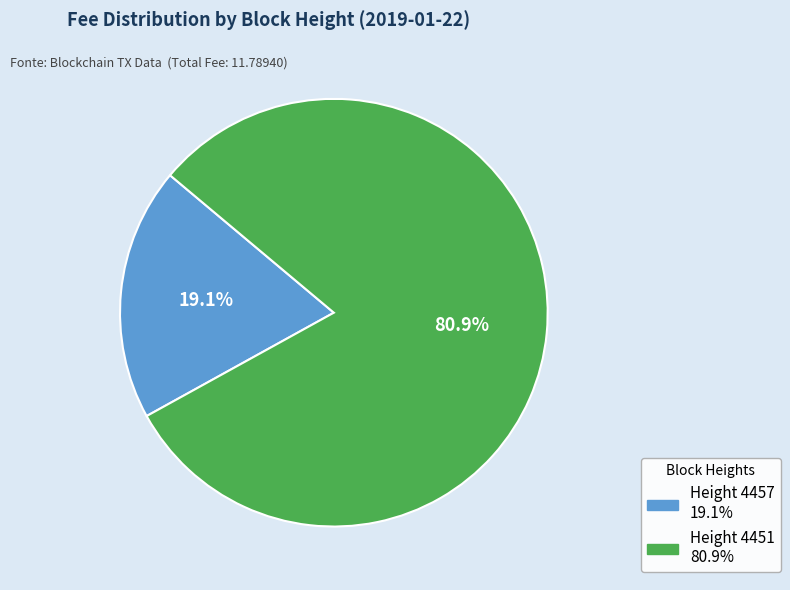

Approximately how many times larger is the value at Height 4451 compared to Height 4457?

4.2